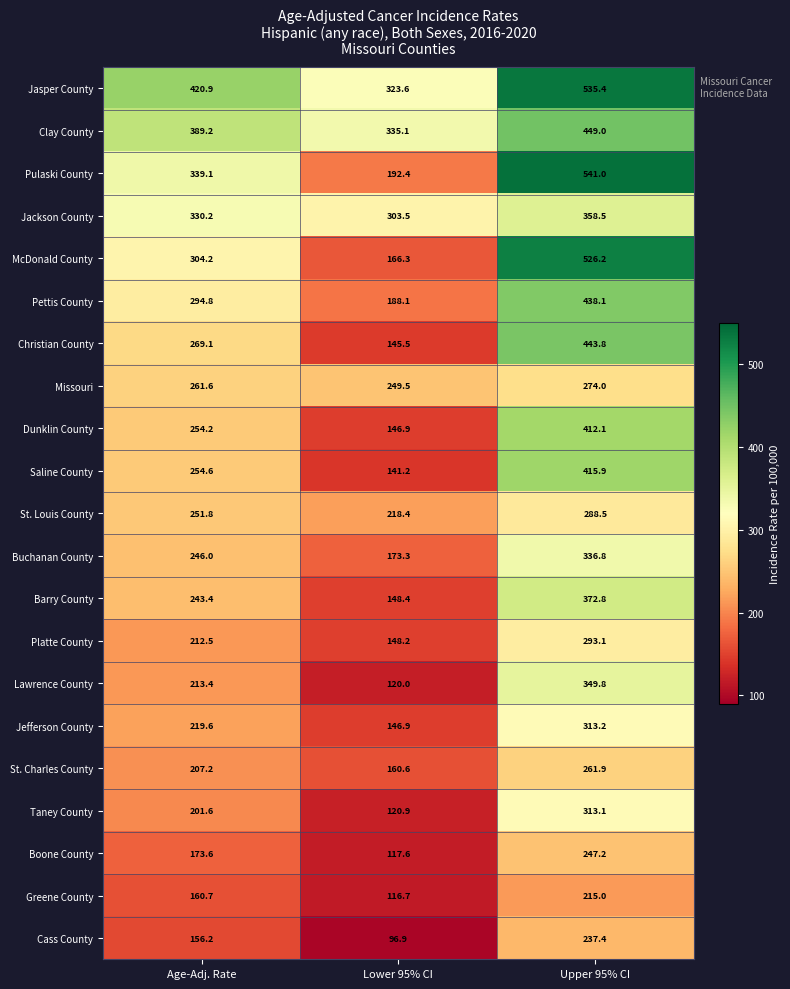

The value of Lawrence County at Lower 95% CI is 120.0. True or false?

True